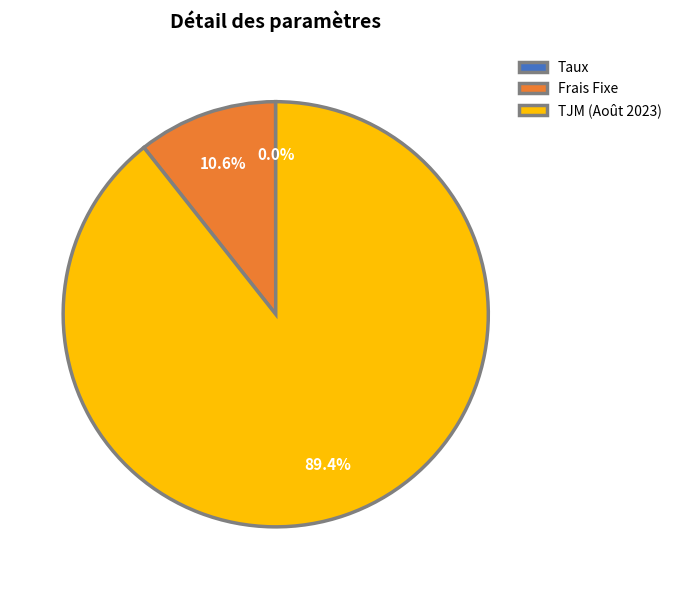

What portion of the pie excludes TJM (Août 2023)?

10.6%